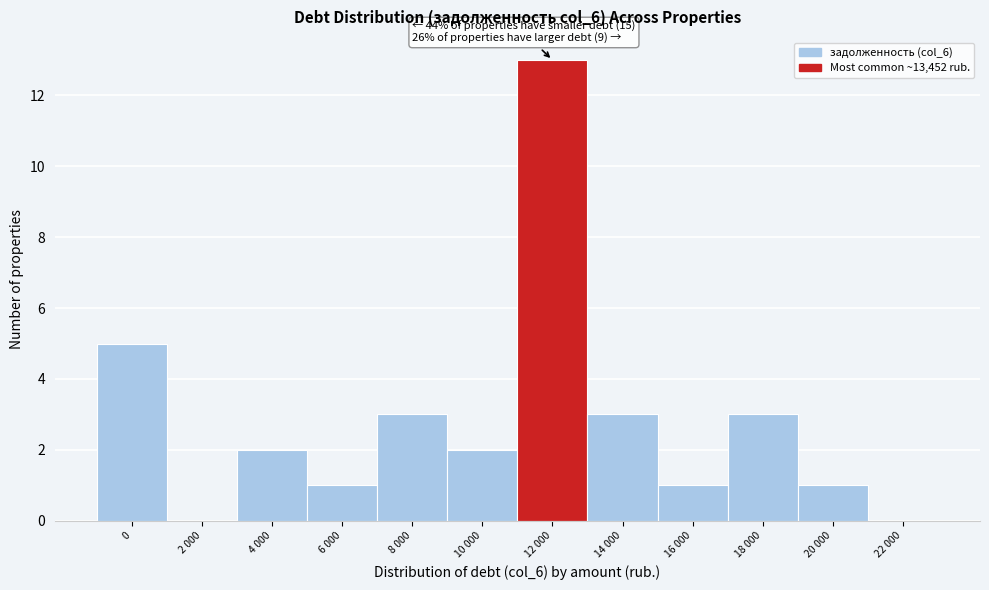

Reading left to right, list all the values displayed in this chart.

0=5	2 000=0	4 000=2	6 000=1	8 000=3	10 000=2	12 000=13	14 000=3	16 000=1	18 000=3	20 000=1	22 000=0